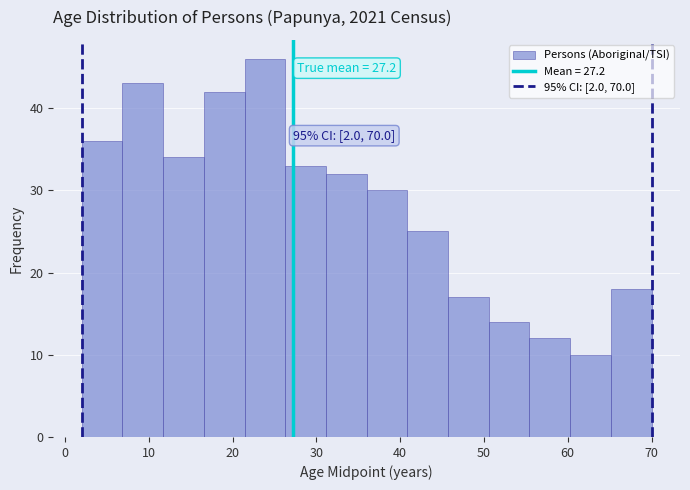

Over which range of the x-axis is the bar tallest?

21 to 26